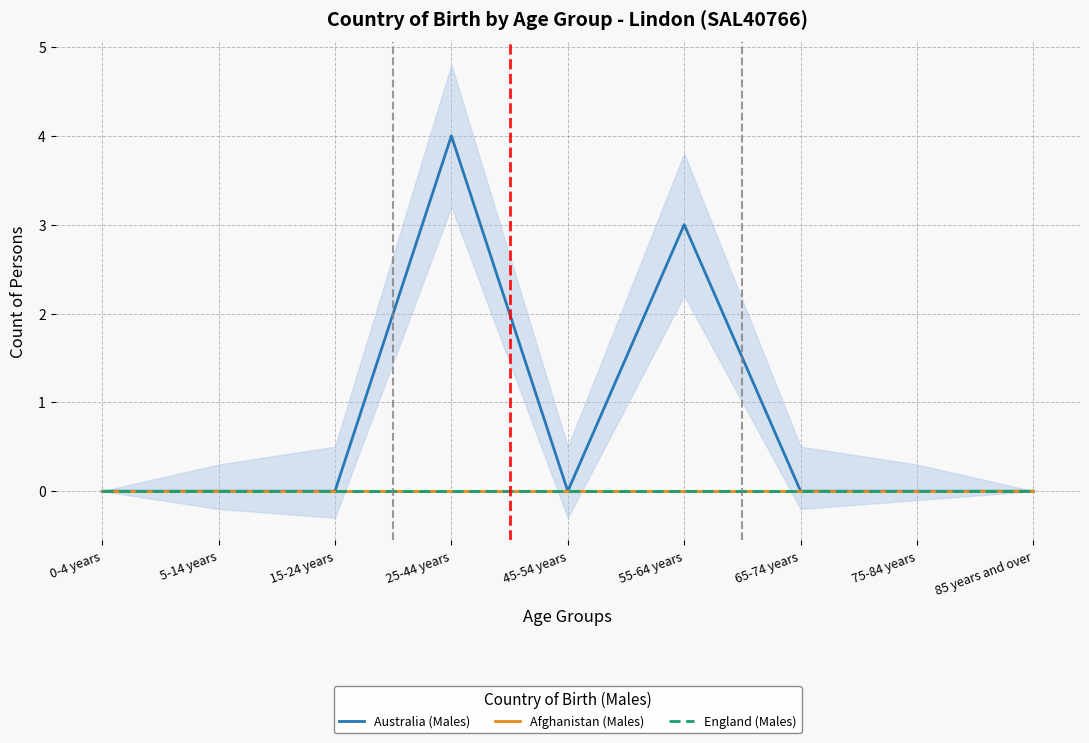

What is the label of the 4th point from the left?

25-44 years